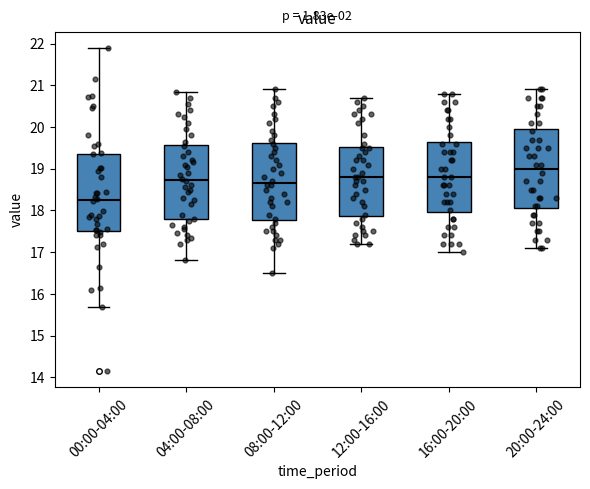

Which box's median line is the lowest?

00:00-04:00